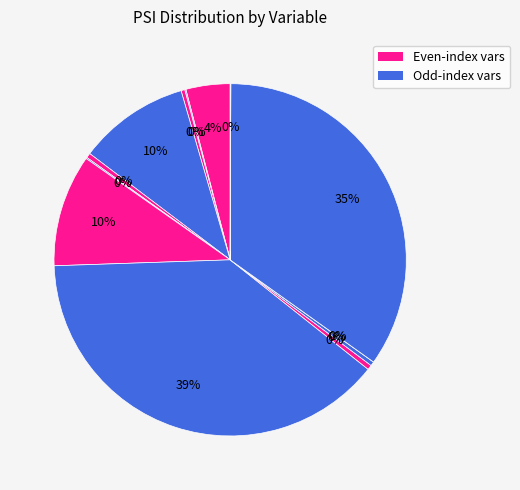

Is it true that Age_asC is 46% of the pie?

False